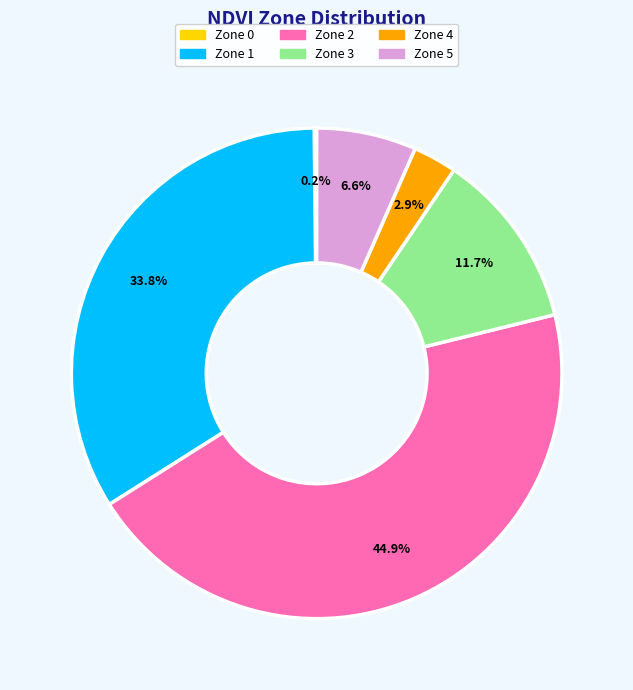

Does any single category account for the majority?

No